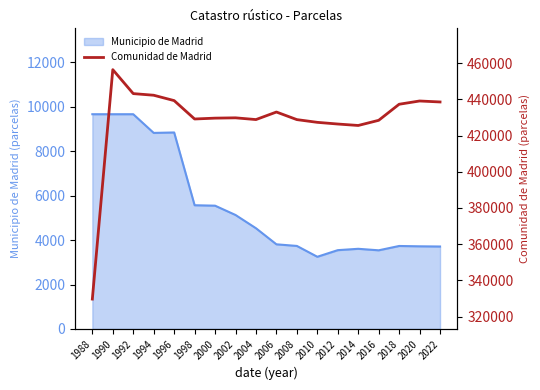

At which category does the data reach its first local peak?

1990